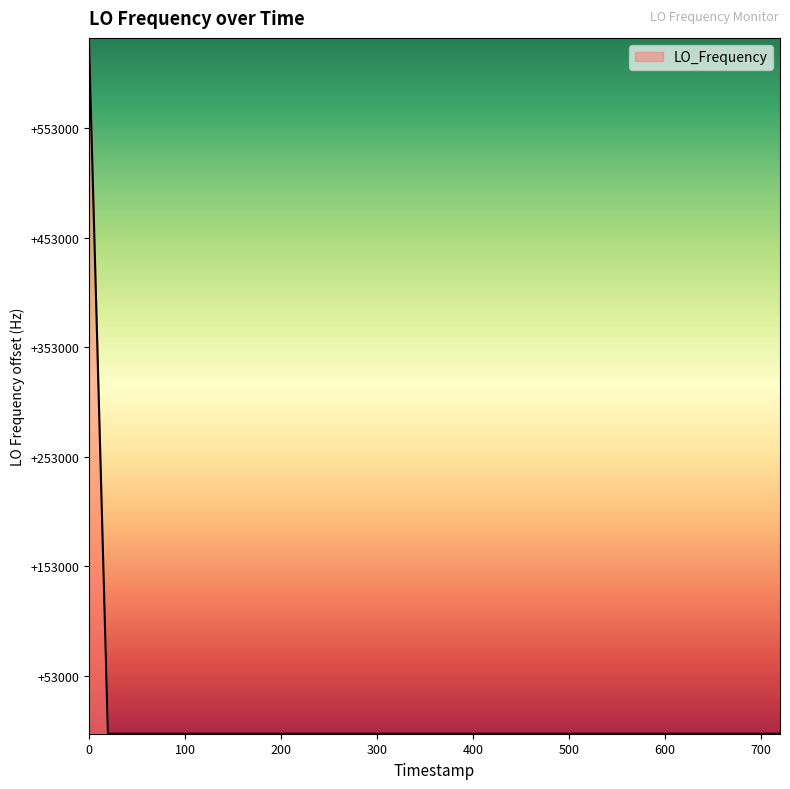

What is the sum of all values?

11442515760.4